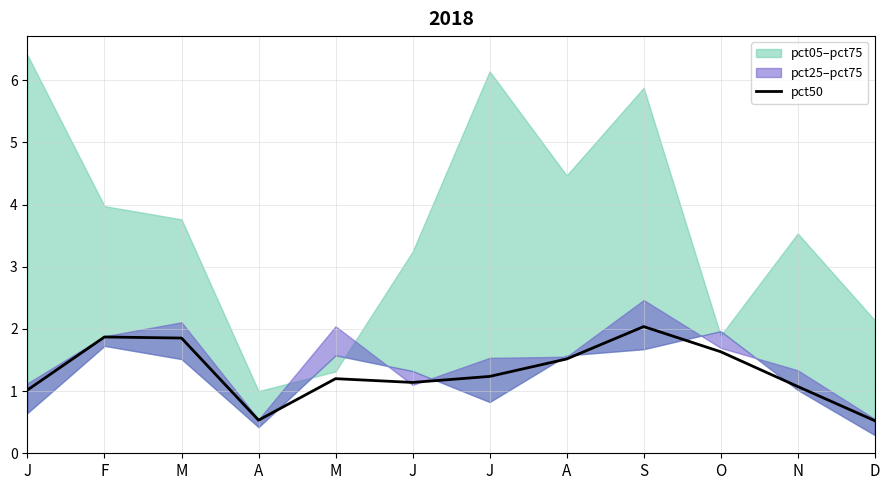

What is the label of the 9th point from the right?

A